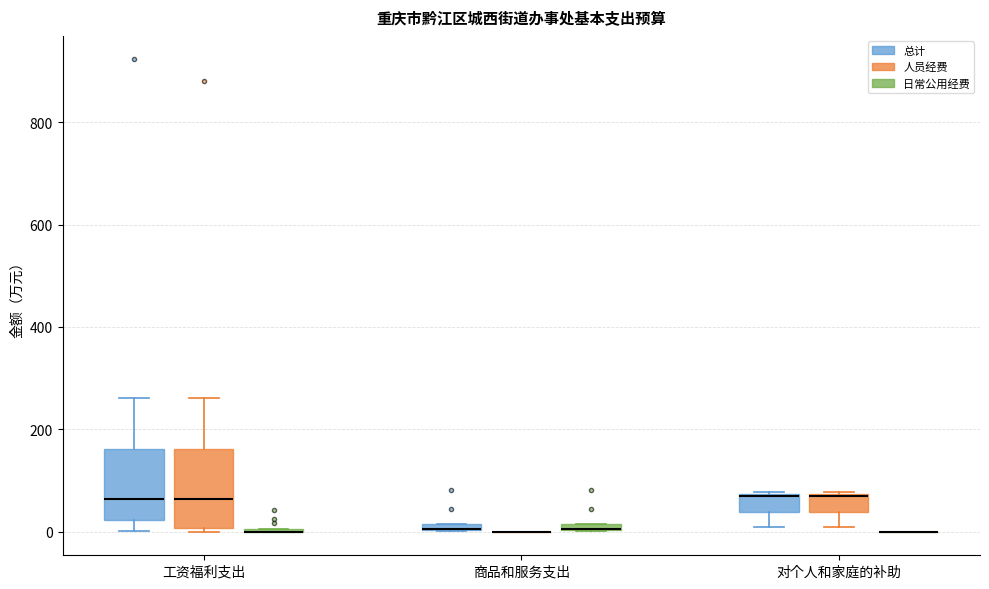

Where is the lower edge of the box for 商品和服务支出 (总计) on the y-axis? The values are not printed on the chart, so give them approximately, as read against the axis.

0